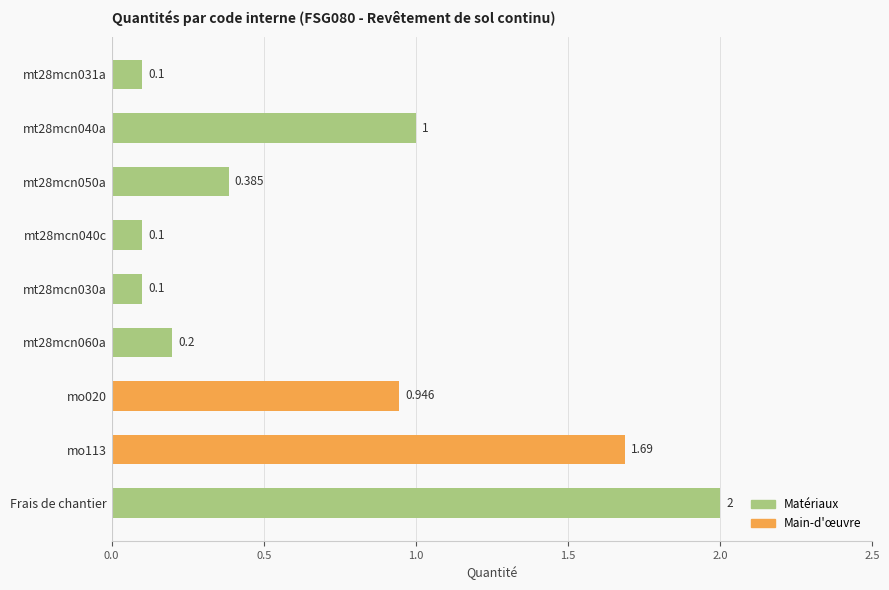

What is the label of the 1st bar from the bottom?

Frais de chantier